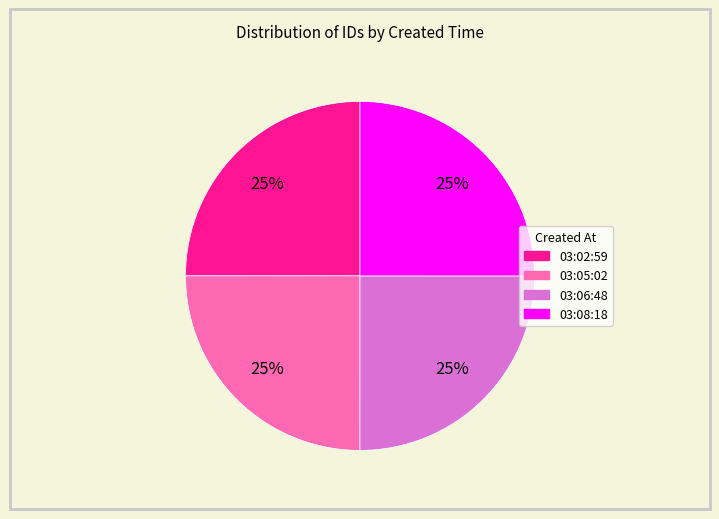

To the nearest percent, what is the combined percentage of 03:05:02 and 03:06:48?

50%